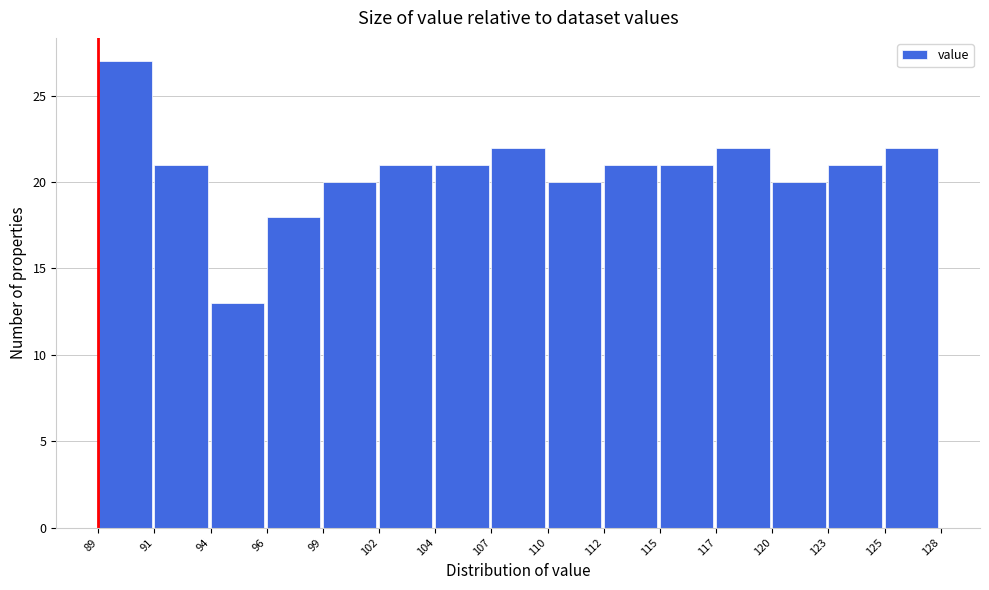

Reading left to right, what are all the values shown in this chart?

89=27	91=21	94=13	96=18	99=20	102=21	104=21	107=22	110=20	112=21	115=21	117=22	120=20	123=21	125=22